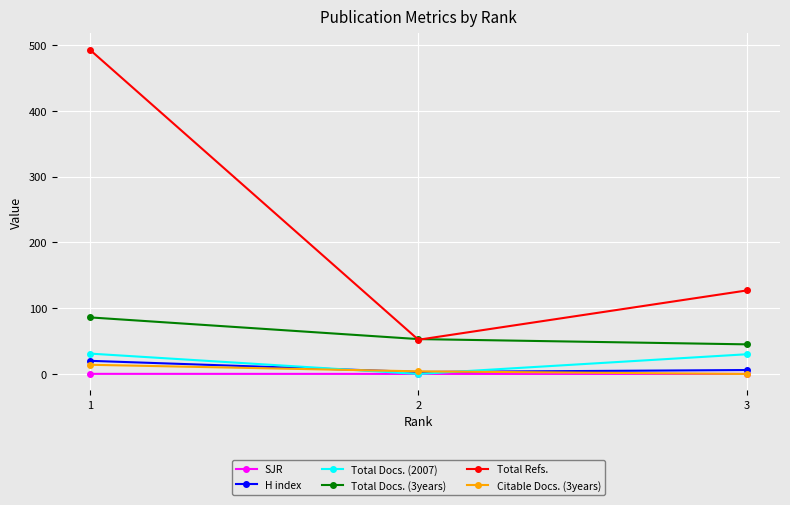

Which label corresponds to the largest value in the chart?

1